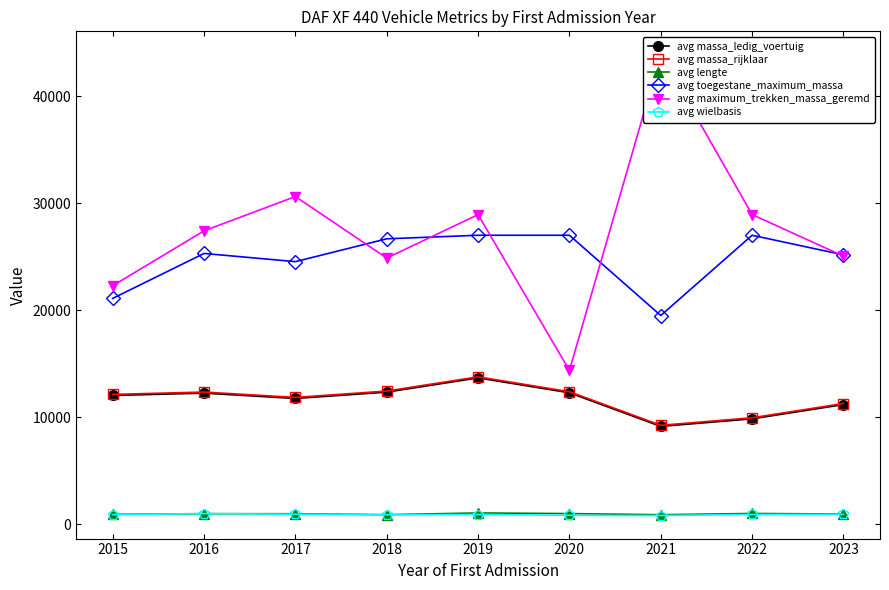

True or false: avg maximum_trekken_massa_geremd and avg massa_rijklaar intersect in this chart.

False